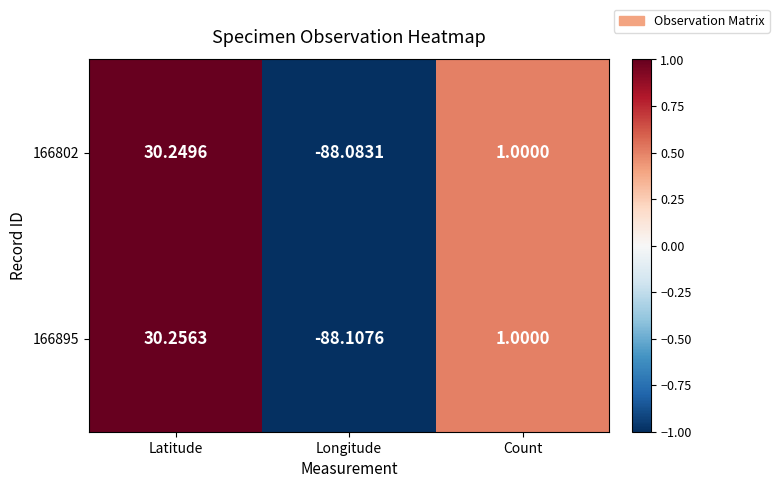

Which series has the largest range (max minus min)?

166895